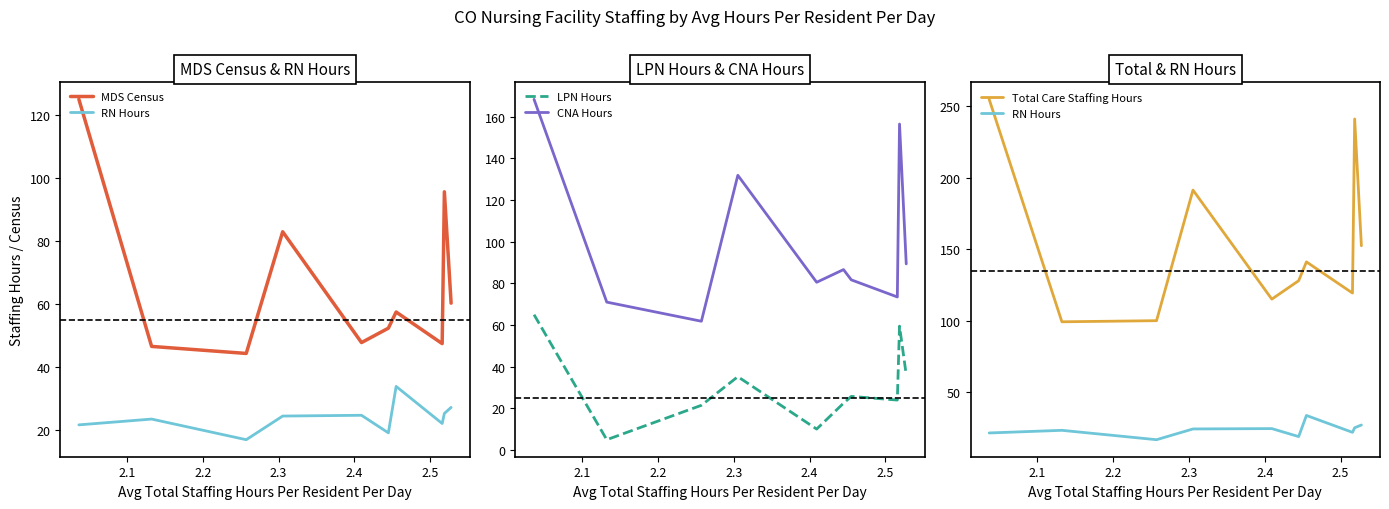

What is the maximum value for CNA Hours?

168.2